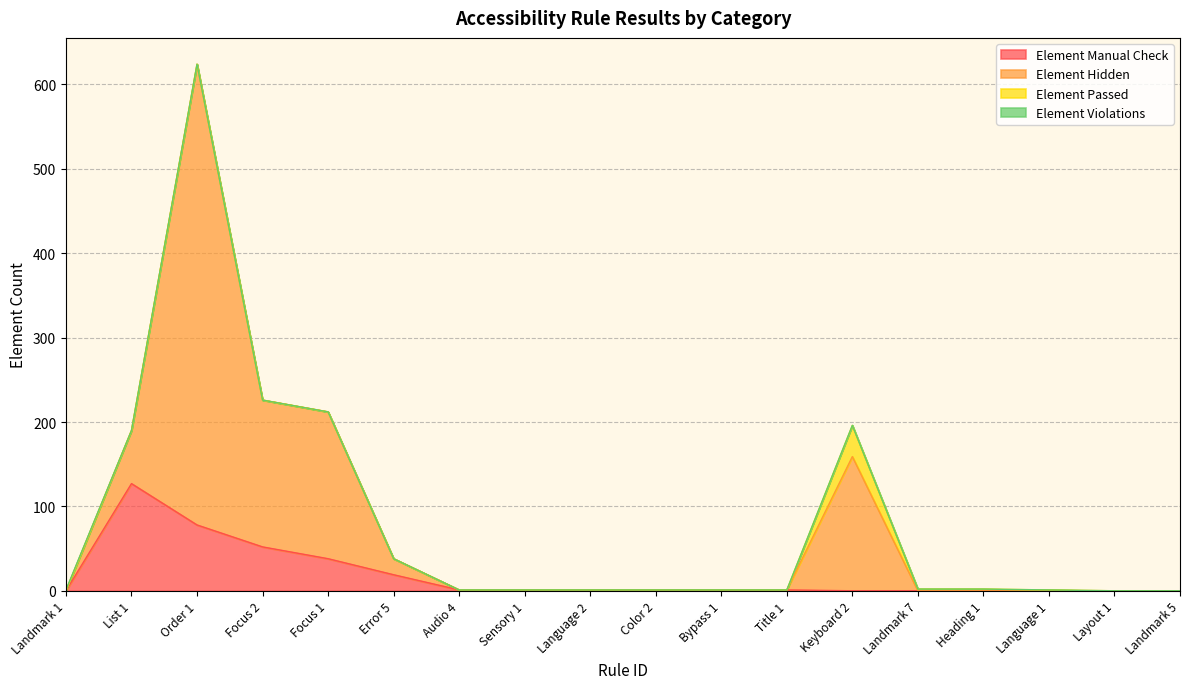

What is the value of the Element Hidden point at the 14th from the left?

2